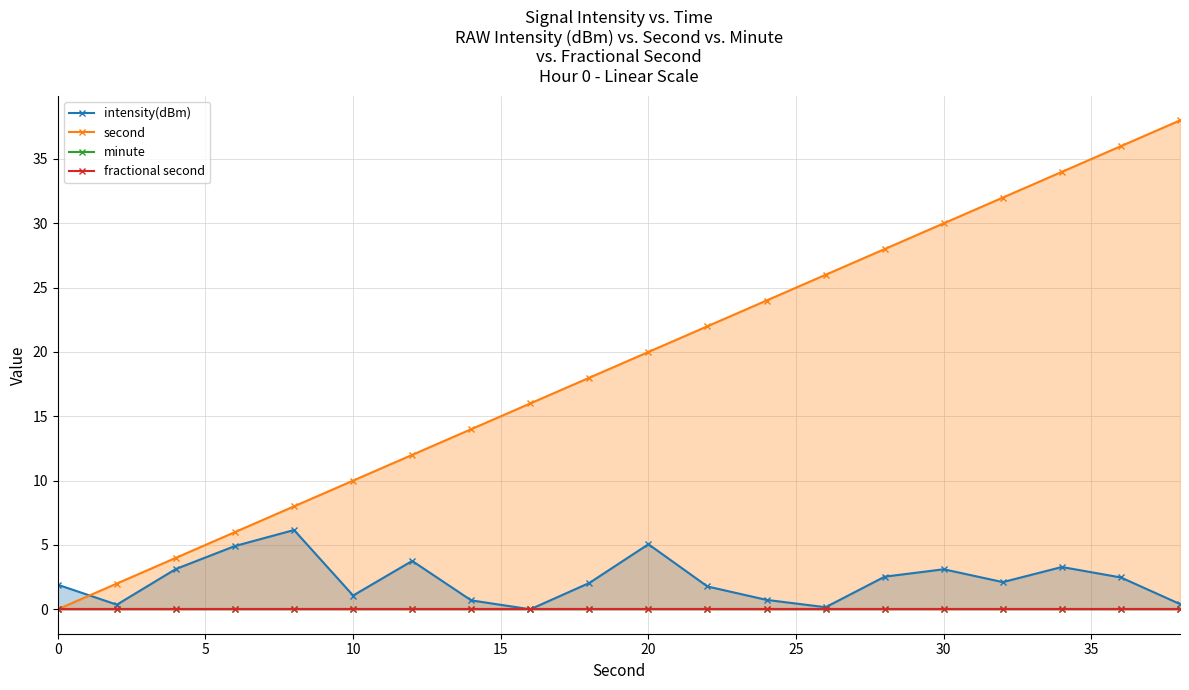

True or false: second has a value of 30 at 30.

True